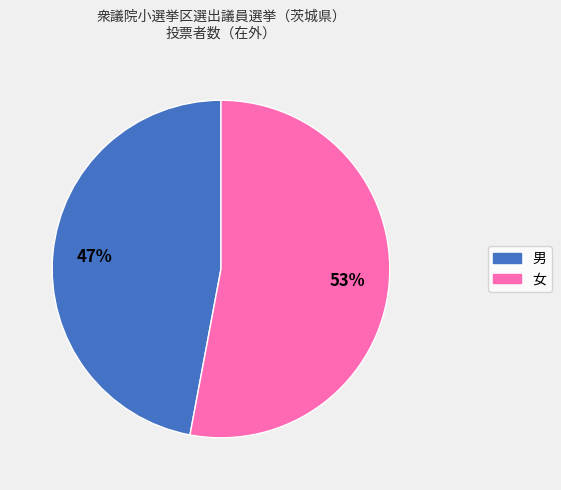

To the nearest percent, what percentage of the pie is 男?

47%